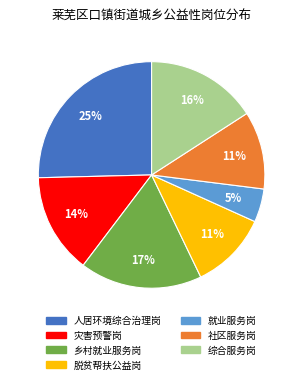

Is the sum of 社区服务岗 and 灾害预警岗 greater than half?

No